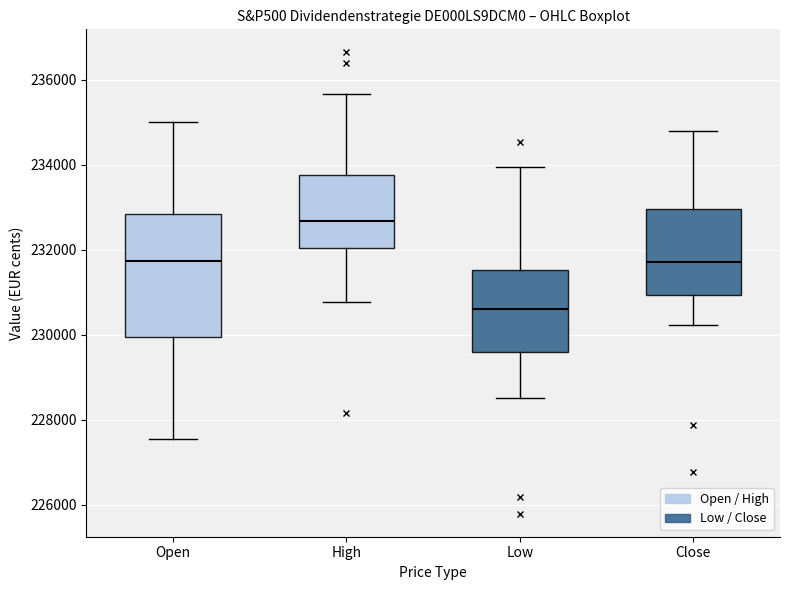

Reading left to right, read every box against the y-axis: the position of its median line, the range the box covers, and the ends of its whiskers. The values are not printed on the chart, so give them approximately, as read against the axis.

Open: median 231800, box 230000 to 232800, whiskers 227600 to 235000
High: median 232600, box 232000 to 233800, whiskers 230800 to 235600
Low: median 230600, box 229600 to 231600, whiskers 228600 to 234000
Close: median 231800, box 231000 to 233000, whiskers 230200 to 234800